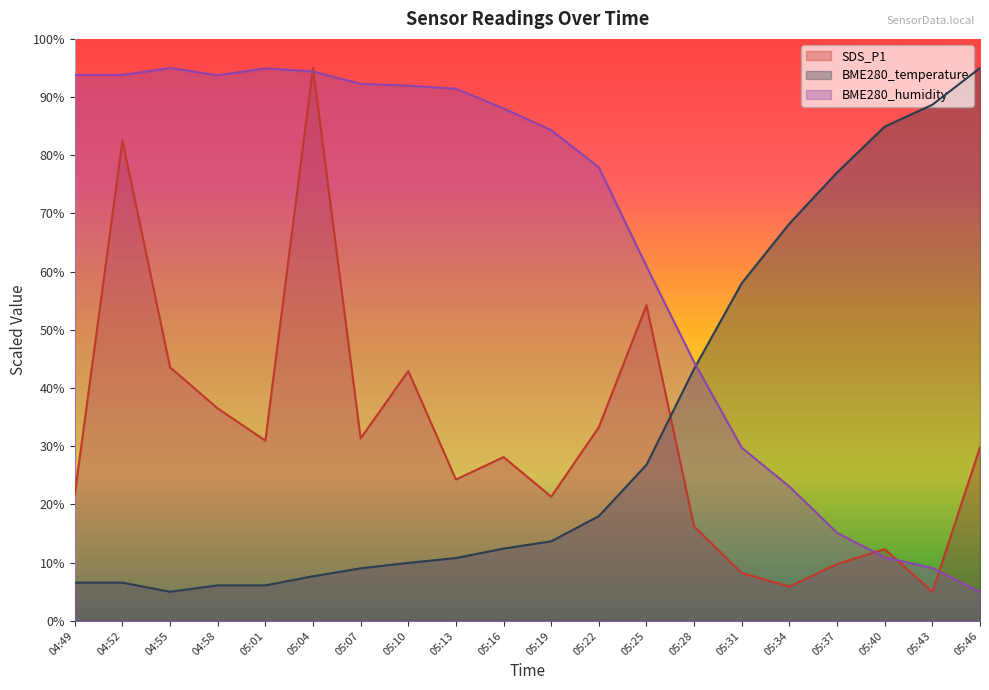

Reading left to right, what are all the values shown in this chart?

SDS_P1: 21.7	82.5	43.6	36.5	31.0	95.0	31.4	42.9	24.3	28.1	21.3	33.3	54.2	16.2	8.2	5.9	9.8	12.3	5.0	29.8
BME280_temperature: 6.6	6.6	5.0	6.1	6.1	7.7	9.0	10.0	10.8	12.4	13.7	18.0	26.8	43.3	58.0	68.3	77.0	84.9	88.7	95.0
BME280_humidity: 93.8	93.8	95.0	93.7	94.9	94.4	92.3	92.0	91.4	88.0	84.3	77.9	60.9	44.5	29.7	23.1	15.1	10.9	9.1	5.0